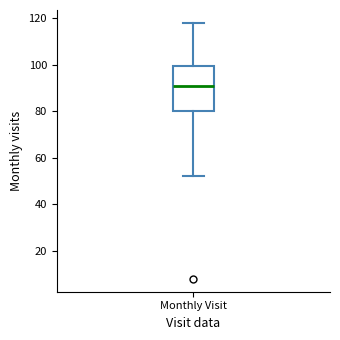

Where is the upper edge of the box for Monthly Visit on the y-axis? The values are not printed on the chart, so give them approximately, as read against the axis.

100